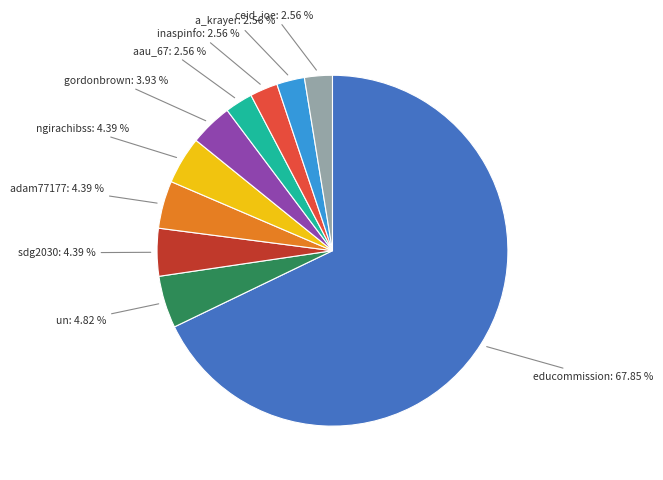

Is there any slice that represents more than half of the pie?

Yes